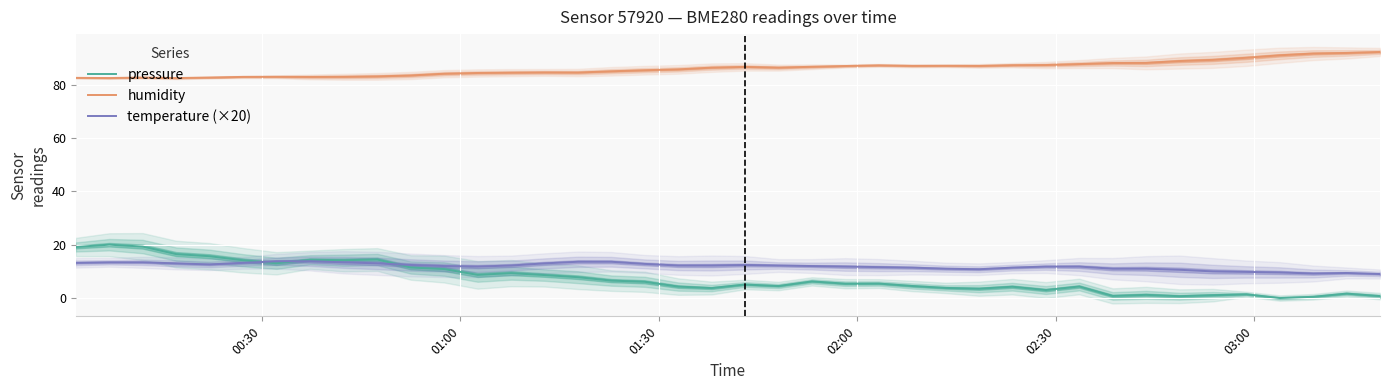

True or false: temperature (×20) has more than 0 interior local peaks.

True